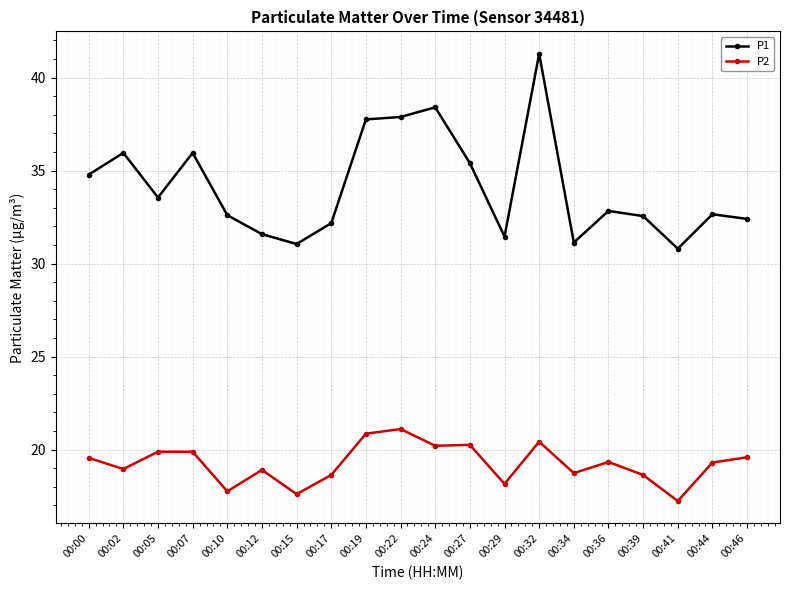

At how many categories does at least one series exceed 23?

20